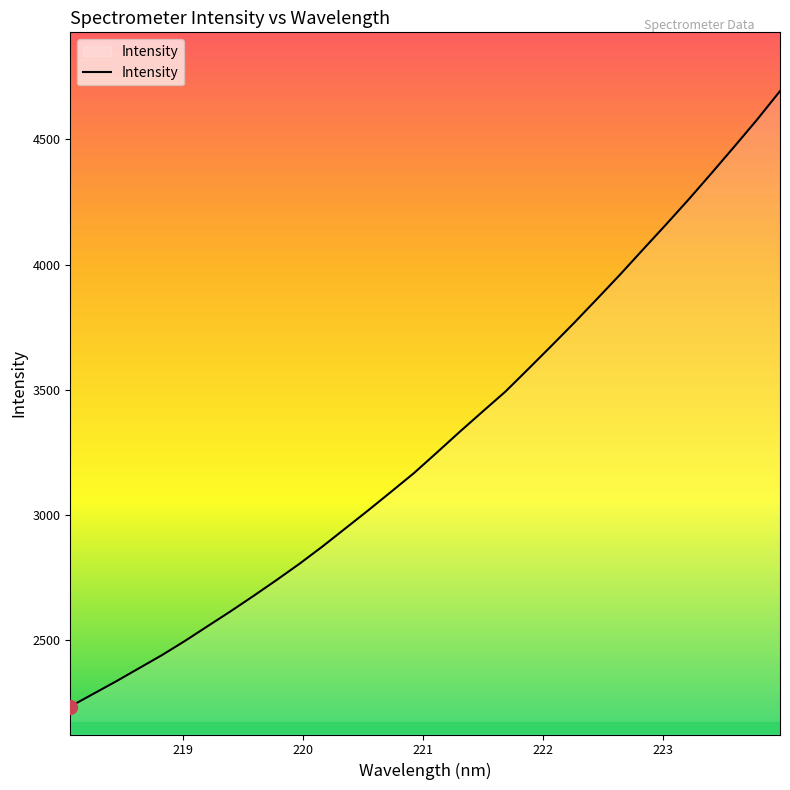

What is the smallest value displayed?

2235.9